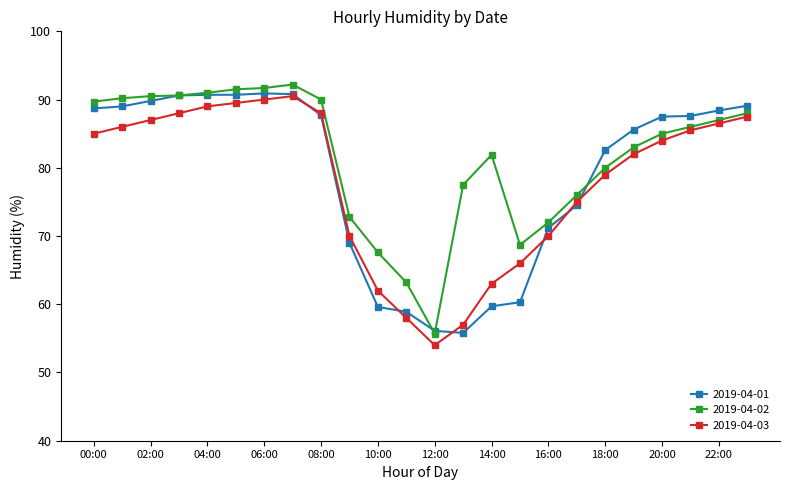

What is the maximum value for 2019-04-01?

90.9